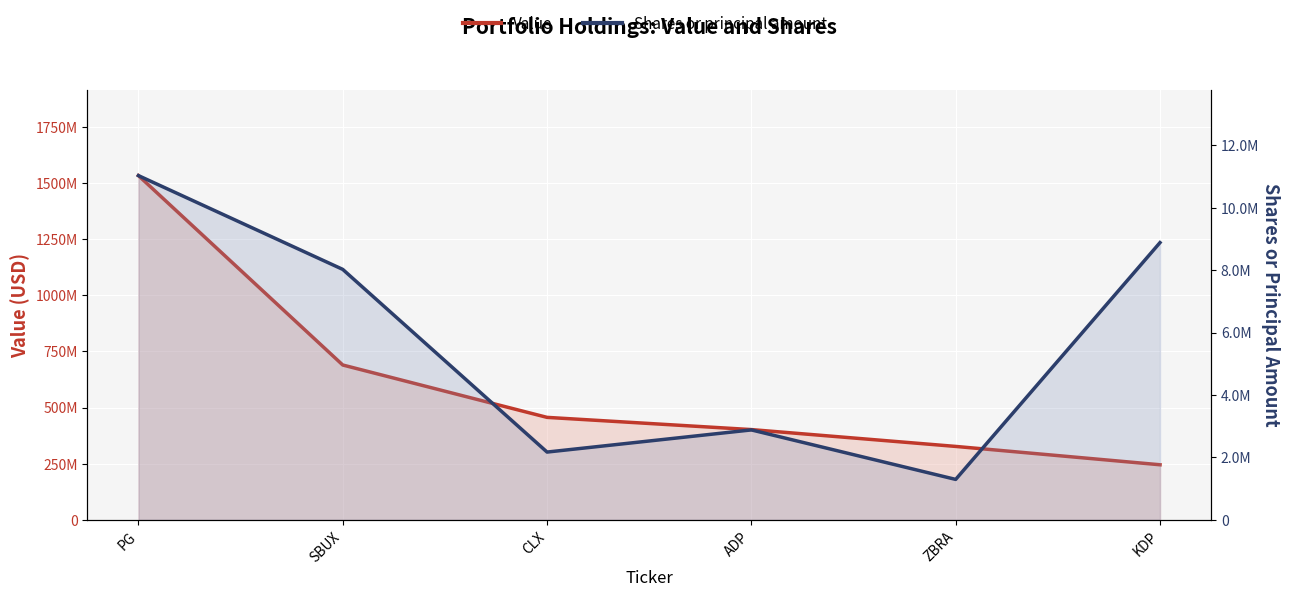

How many lines are shown in the chart?

2